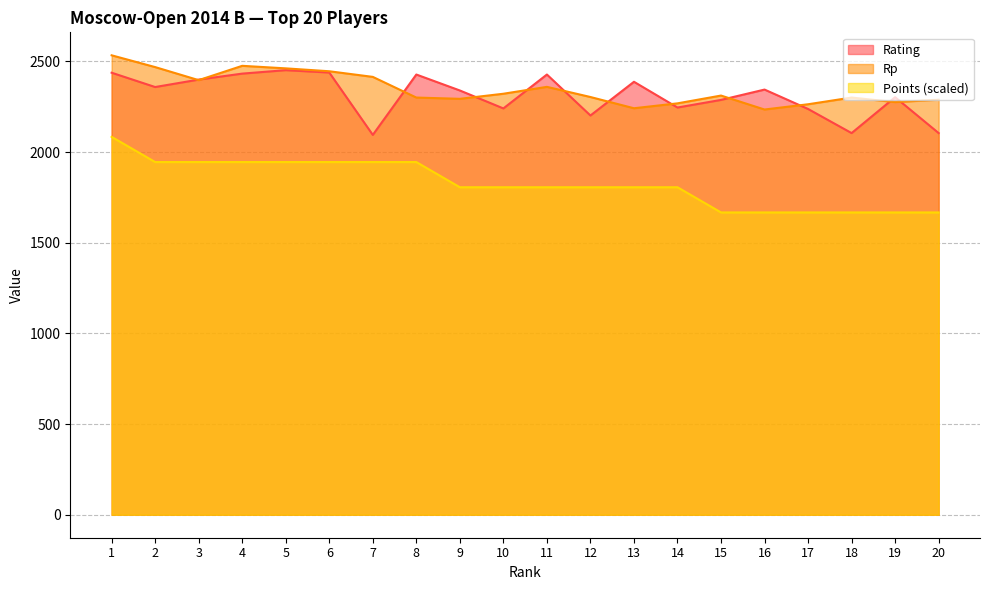

What is the value of the Rating point at the 10th from the left?

2241.0